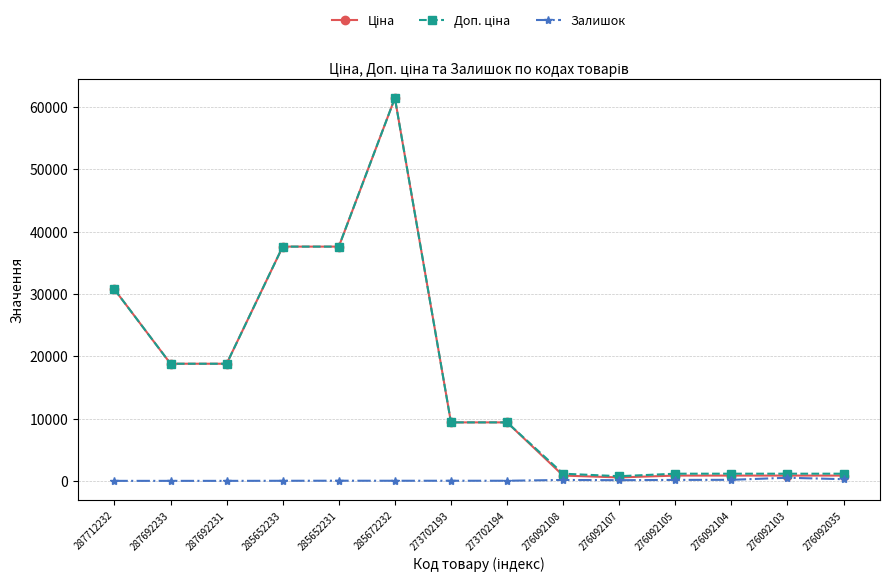

True or false: Залишок has a value of 16.0 at 285672232.

True